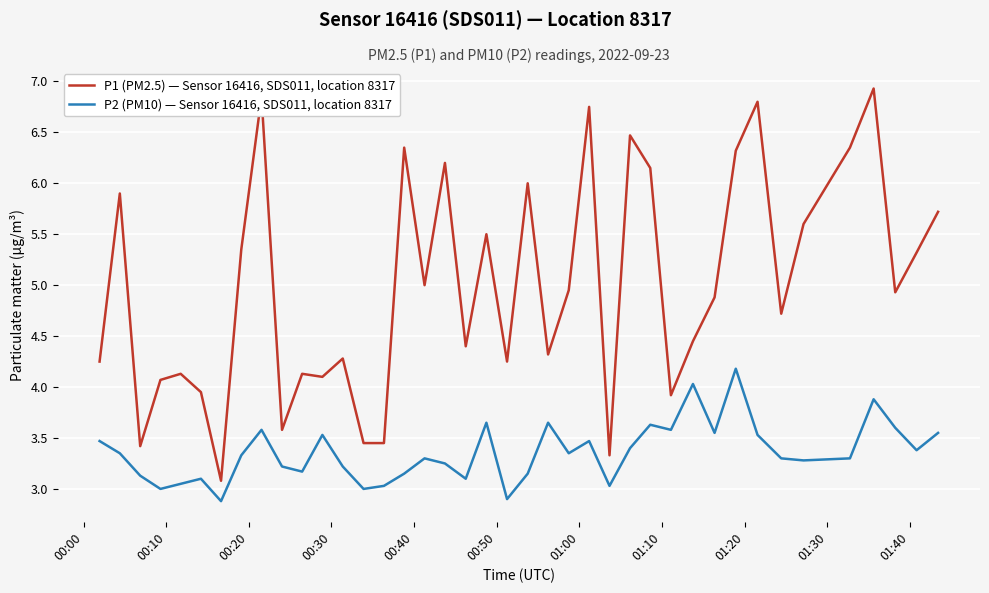

Rank the series by their maximum value, from highest to lowest.

P1 (PM2.5) — Sensor 16416, SDS011, location 8317, P2 (PM10) — Sensor 16416, SDS011, location 8317